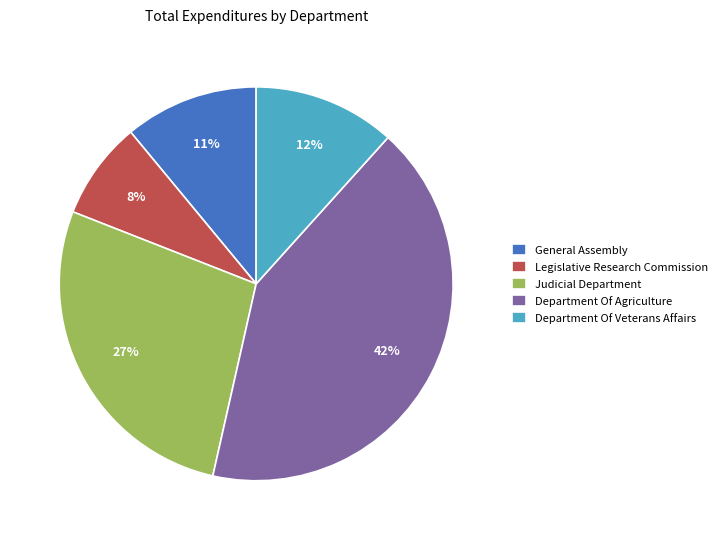

To the nearest percent, what percentage of the pie is General Assembly?

11%